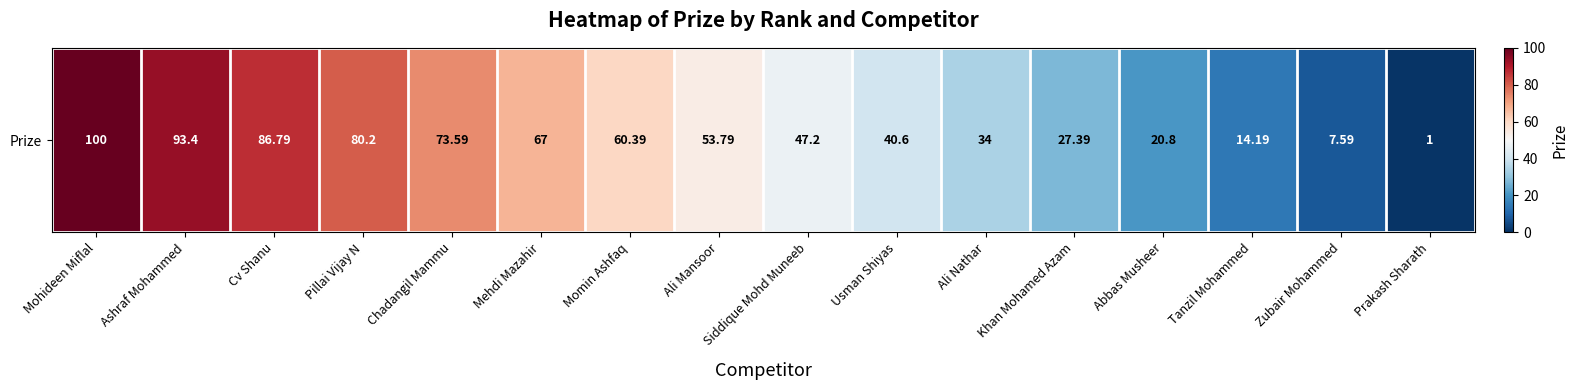

What is the difference between the values at Tanzil Mohammed and Prakash Sharath?

13.2